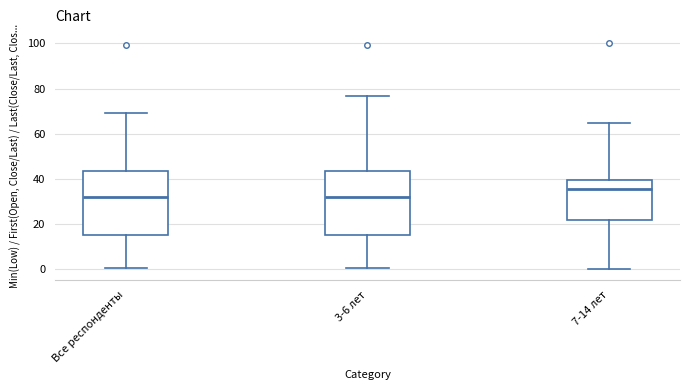

Reading left to right, transcribe this box plot: for each box, give where its median line is, the range the box spans, and where its two whiskers end, as read against the y-axis. The values are not printed on the chart, so give them approximately, as read against the axis.

Все респонденты: median 32, box 14 to 44, whiskers 0 to 70
3-6 лет: median 32, box 14 to 44, whiskers 0 to 76
7-14 лет: median 36, box 22 to 40, whiskers 0 to 64